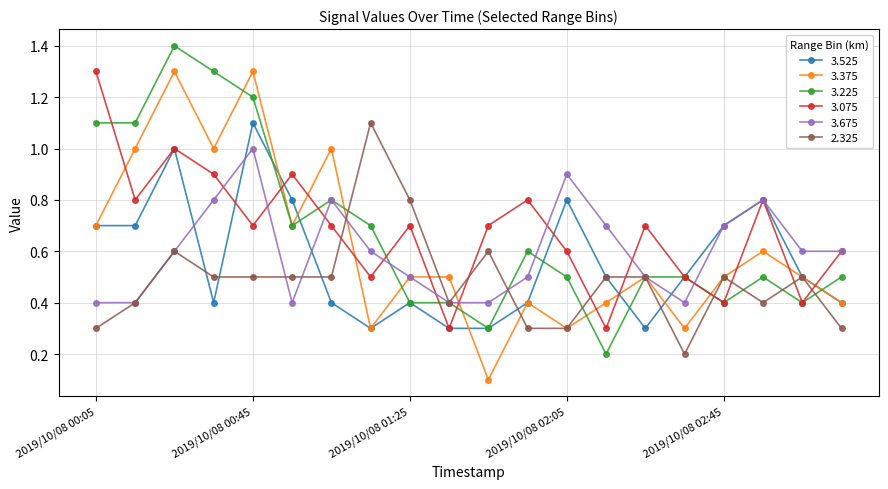

Reading left to right, list all the values displayed in this chart.

3.525: 0.7	0.7	1.0	0.4	1.1	0.8	0.4	0.3	0.4	0.3	0.3	0.4	0.8	0.5	0.3	0.5	0.7	0.8	0.5	0.4
3.375: 0.7	1.0	1.3	1.0	1.3	0.7	1.0	0.3	0.5	0.5	0.1	0.4	0.3	0.4	0.5	0.3	0.5	0.6	0.5	0.4
3.225: 1.1	1.1	1.4	1.3	1.2	0.7	0.8	0.7	0.4	0.4	0.3	0.6	0.5	0.2	0.5	0.5	0.4	0.5	0.4	0.5
3.075: 1.3	0.8	1.0	0.9	0.7	0.9	0.7	0.5	0.7	0.3	0.7	0.8	0.6	0.3	0.7	0.5	0.4	0.8	0.4	0.6
3.675: 0.4	0.4	0.6	0.8	1.0	0.4	0.8	0.6	0.5	0.4	0.4	0.5	0.9	0.7	0.5	0.4	0.7	0.8	0.6	0.6
2.325: 0.3	0.4	0.6	0.5	0.5	0.5	0.5	1.1	0.8	0.4	0.6	0.3	0.3	0.5	0.5	0.2	0.5	0.4	0.5	0.3